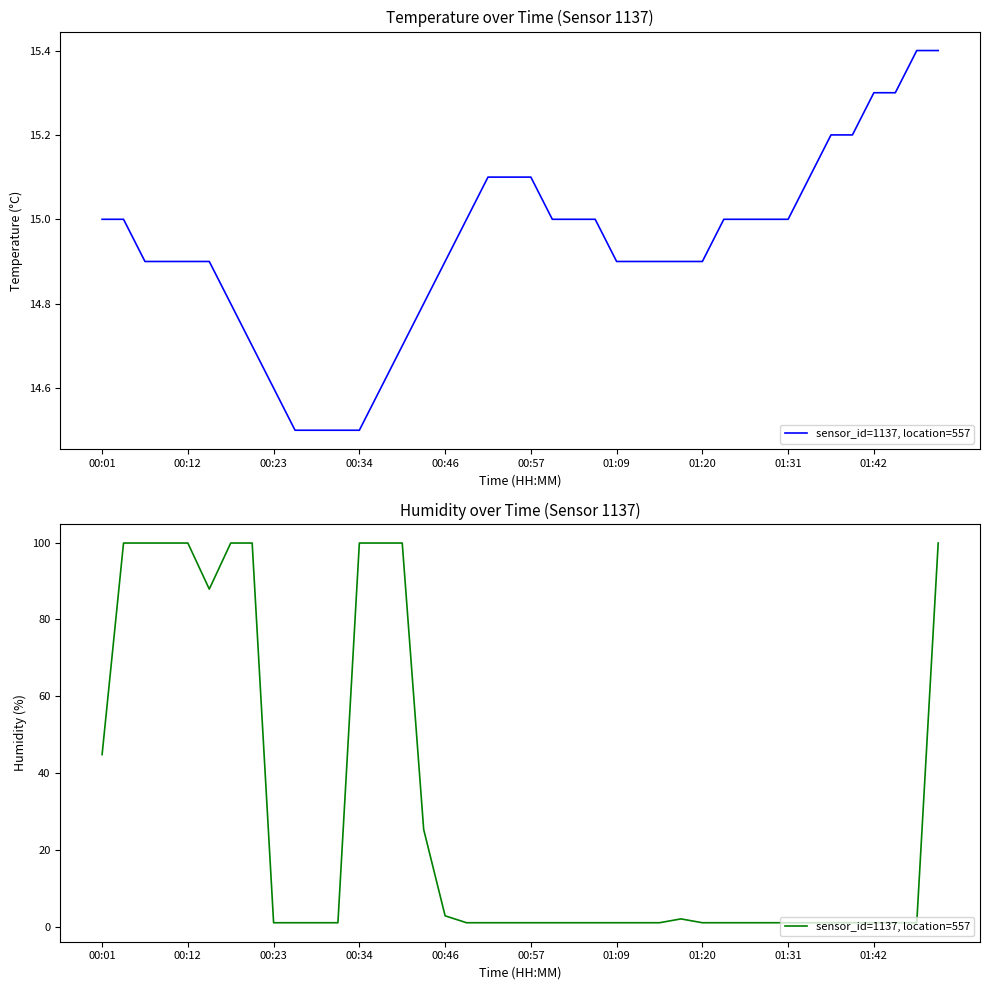

How many distinct data groups are displayed?

1